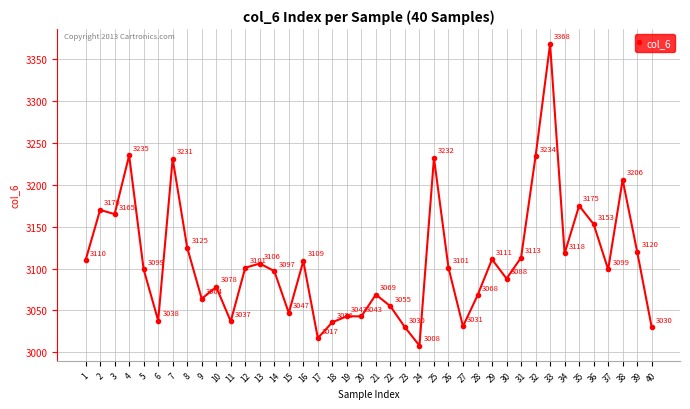

The value at 32 is 4360. True or false?

False